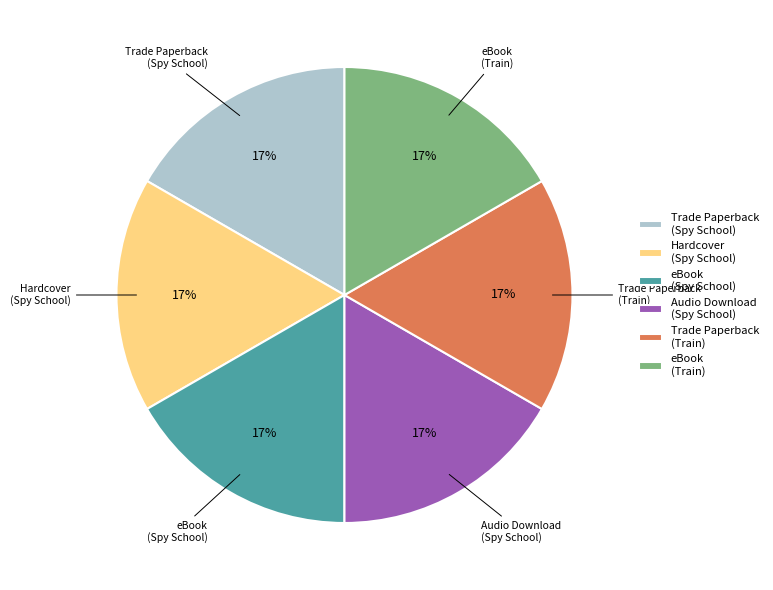

Does eBook (Train) account for over 50% of the chart?

No